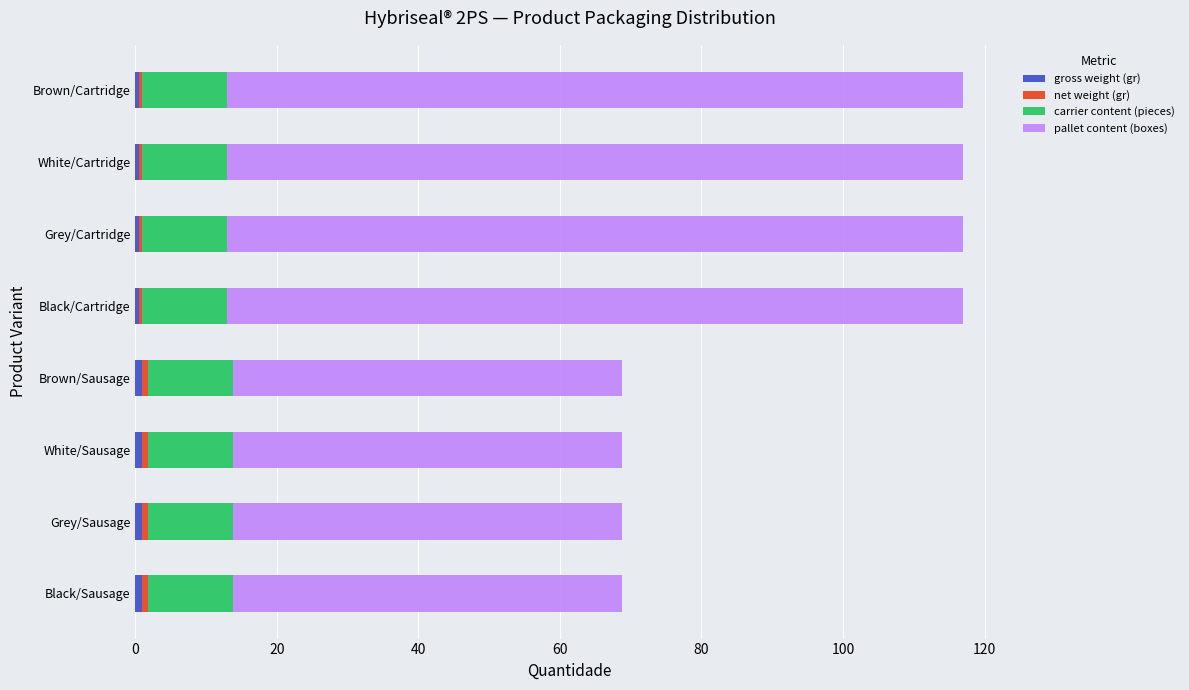

Count the number of categories in the chart.

8